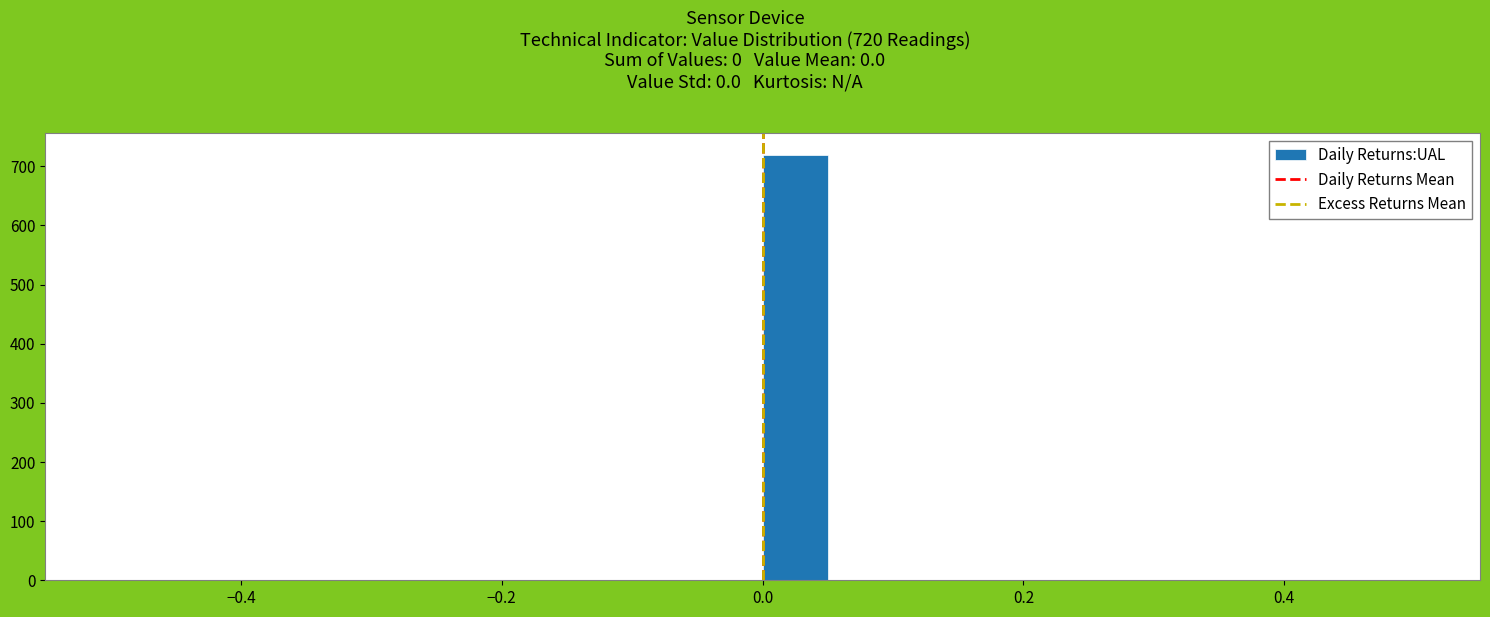

Around what value on the x-axis is the tallest bar? Give the approximate position of its centre, as read against the axis.

0.02